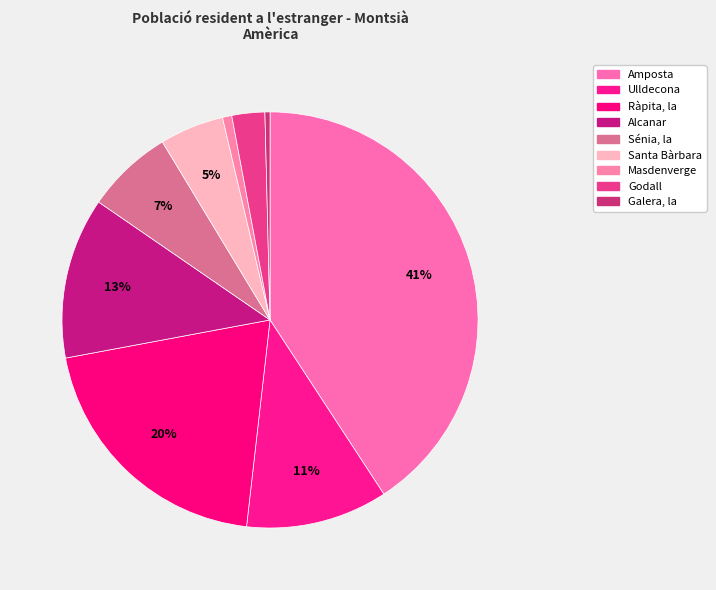

True or false: Masdenverge accounts for 11% of the total.

False